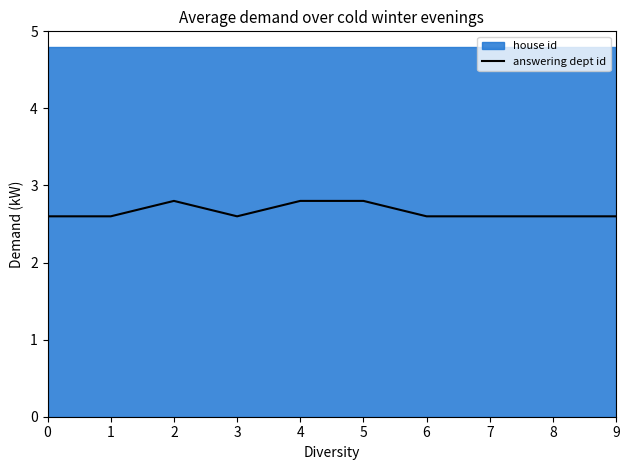

What is the lowest value of the answering dept id series?

2.6